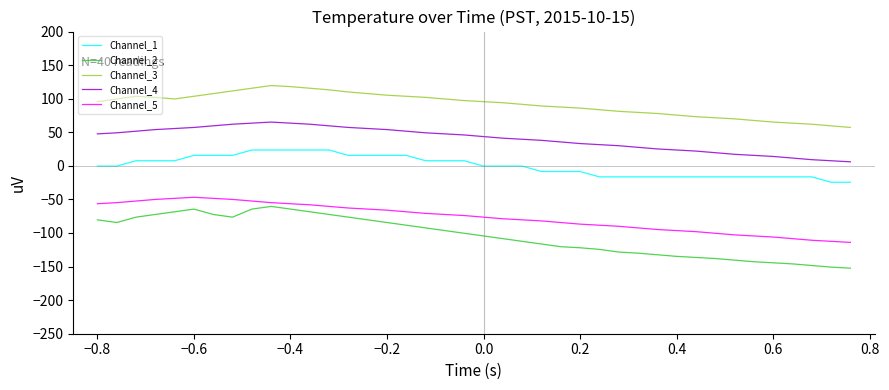

True or false: Channel_3 has more than 0 points higher than both neighbors.

True